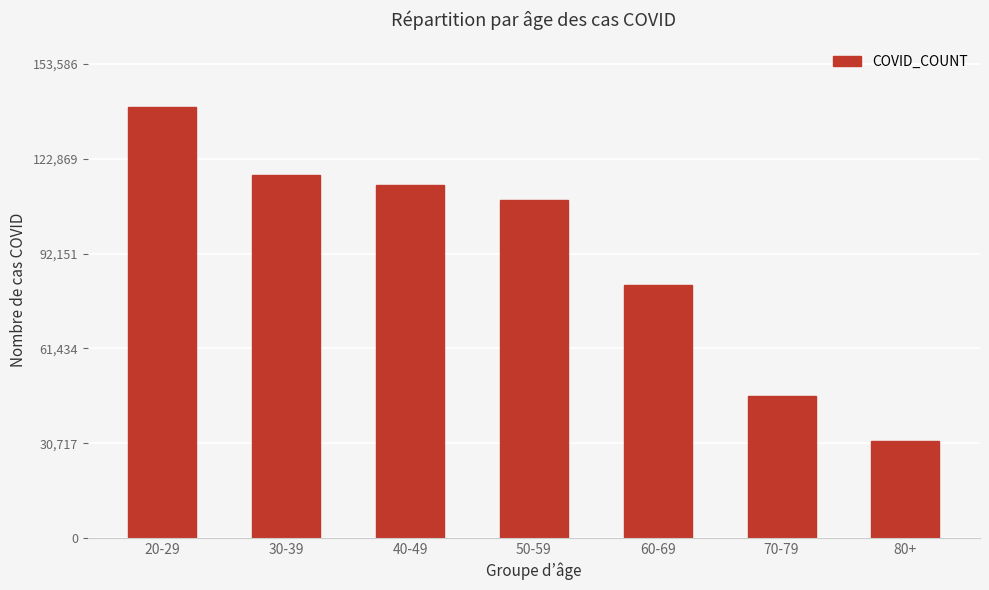

Where is the data nearest to the value 85571?

60-69